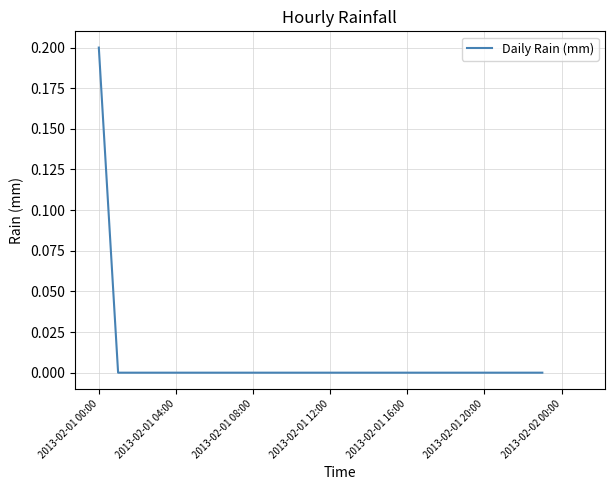

What position from the left is 2013-02-01 16:00?

17